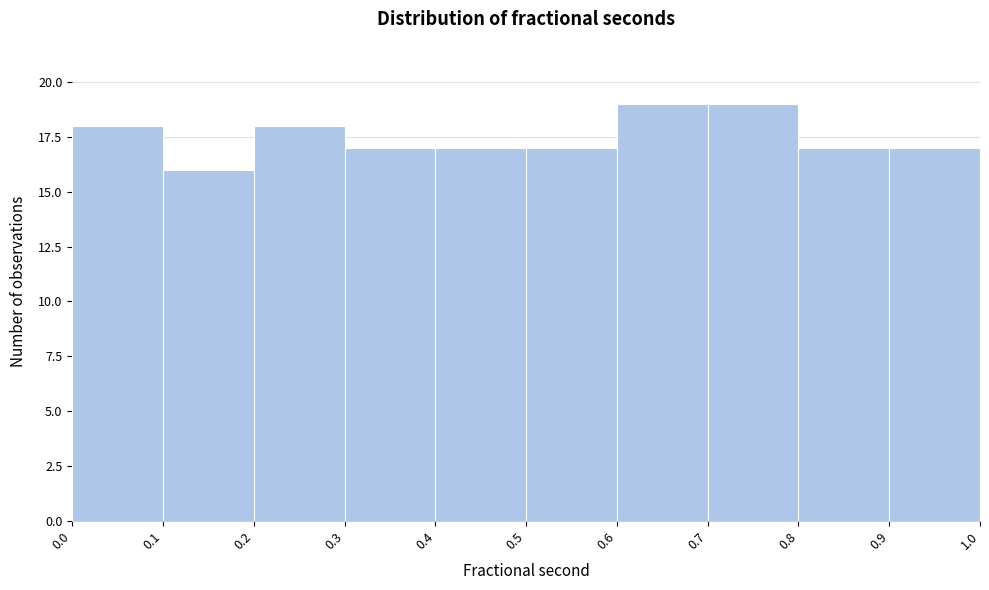

Reading left to right, transcribe this chart: for each bar, give the range it covers on the x-axis and its height. The values are not printed on the chart, so give them approximately, as read against the axis.

0.0 to 0.1: 18
0.1 to 0.2: 16
0.2 to 0.3: 18
0.3 to 0.4: 17
0.4 to 0.5: 17
0.5 to 0.6: 17
0.6 to 0.7: 19
0.7 to 0.8: 19
0.8 to 0.9: 17
0.9 to 1.0: 17